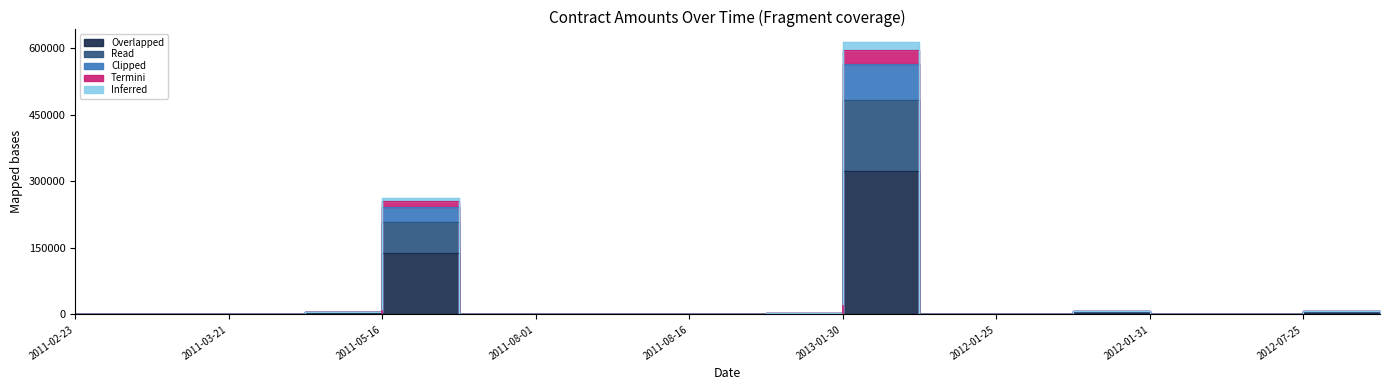

What is the total value across all series at 2011-05-16?

1106080.0